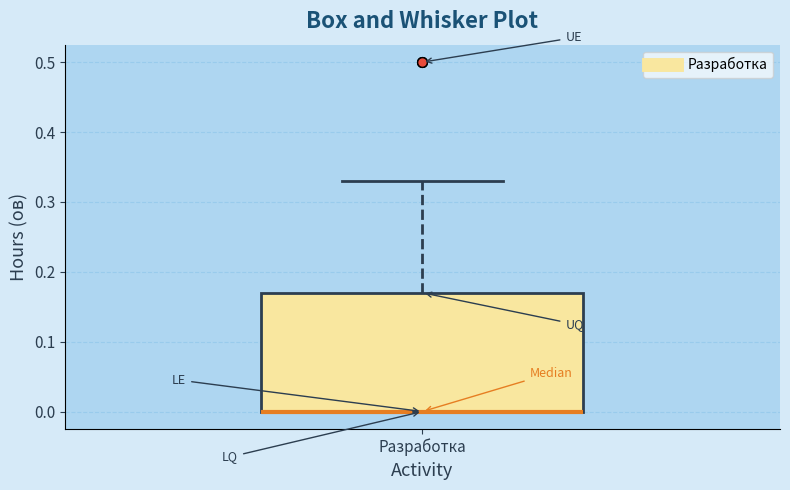

Where does the upper whisker of the box for Разработка end on the y-axis? The values are not printed on the chart, so give them approximately, as read against the axis.

0.33